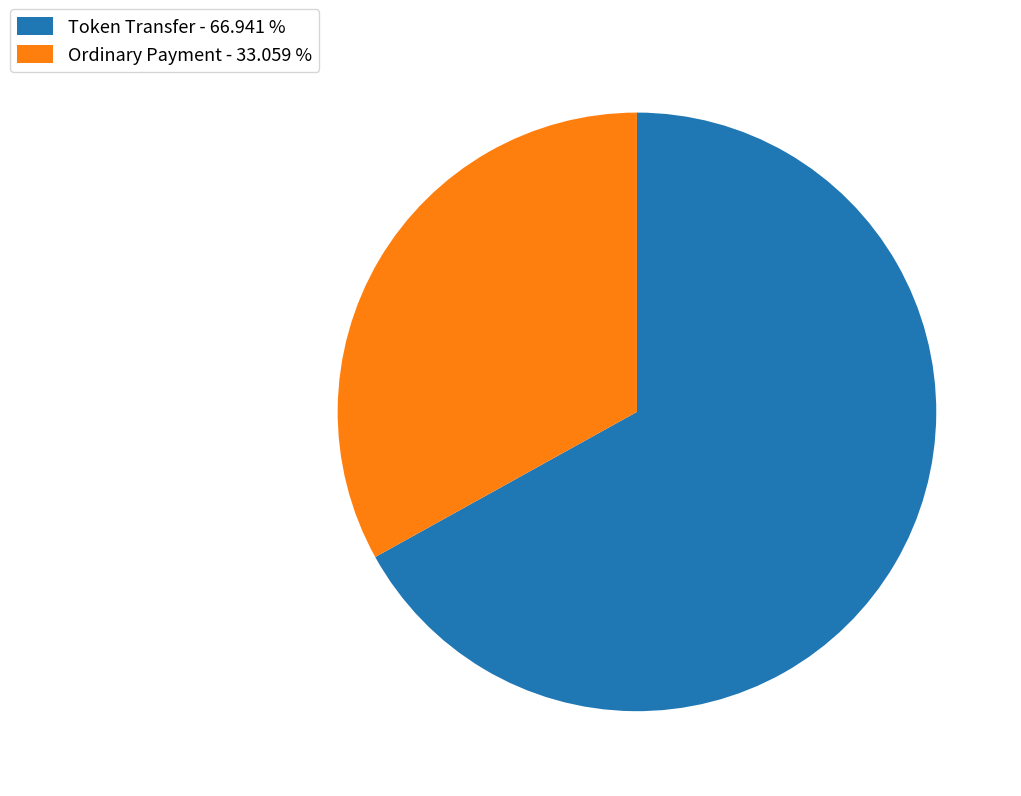

Between Token Transfer - 66.941 % and Ordinary Payment - 33.059 %, which is larger?

Token Transfer - 66.941 %